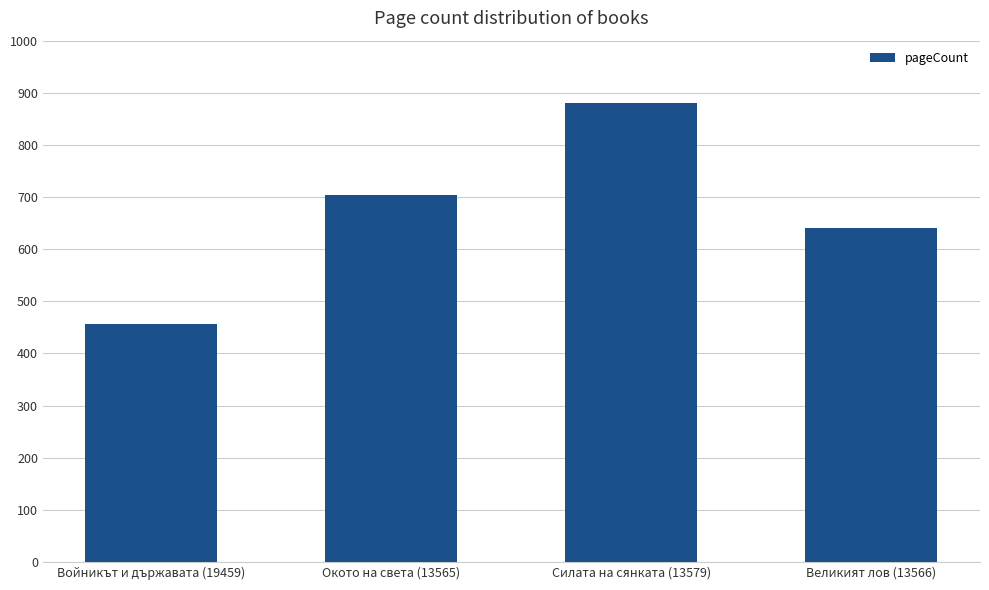

What is the change in value from Окото на света (13565) to Великият лов (13566)?

-64